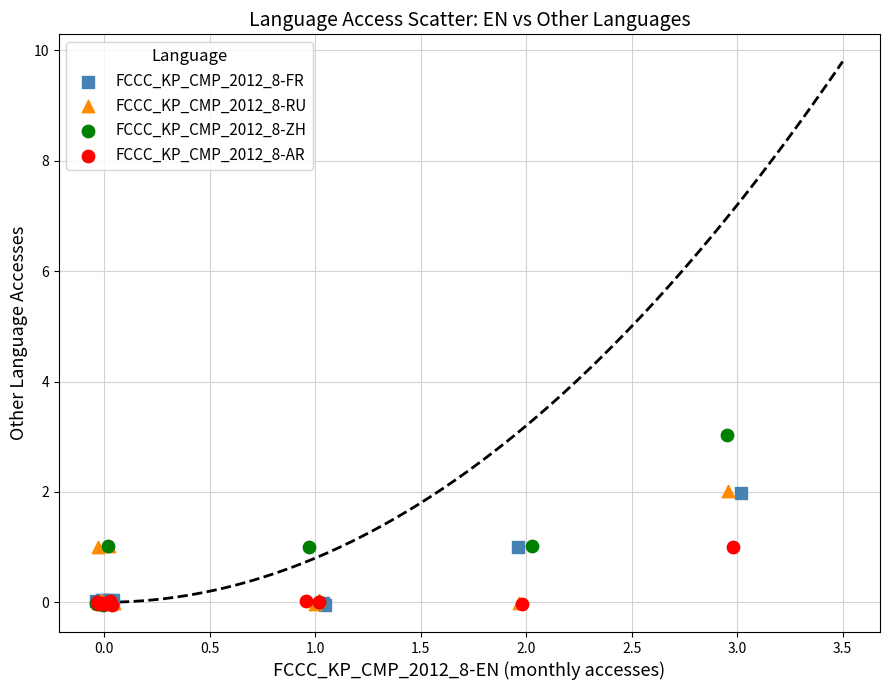

Which series has the widest spread of Y values?

FCCC_KP_CMP_2012_8-ZH